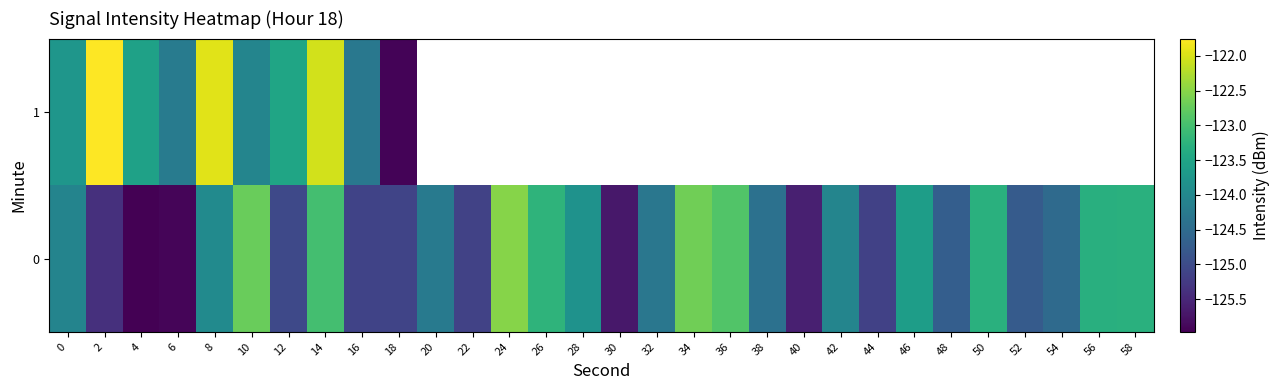

Count the number of data series in this chart.

2